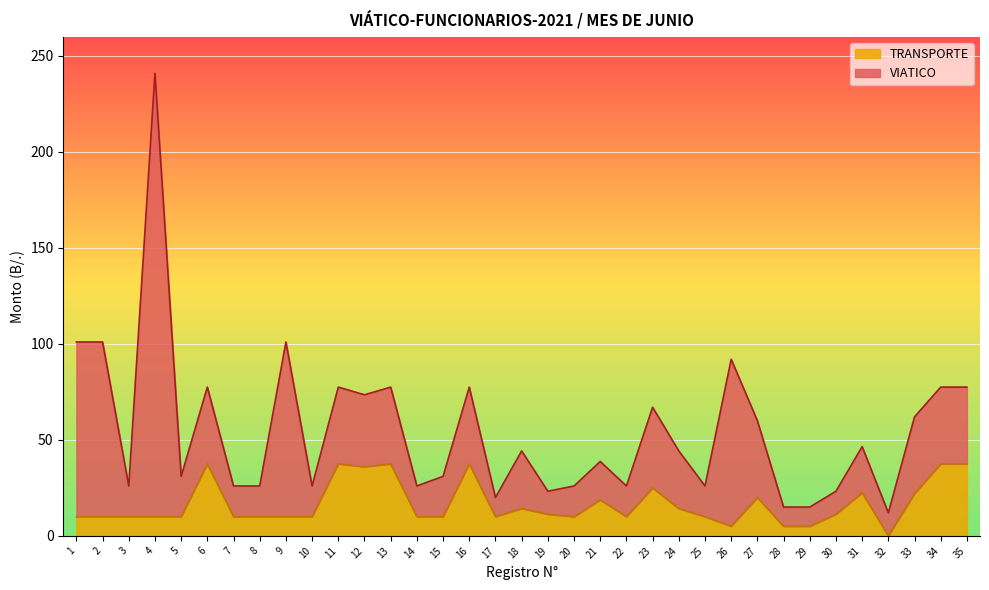

How many interior local peaks (higher than both neighbors) does the data have?

9